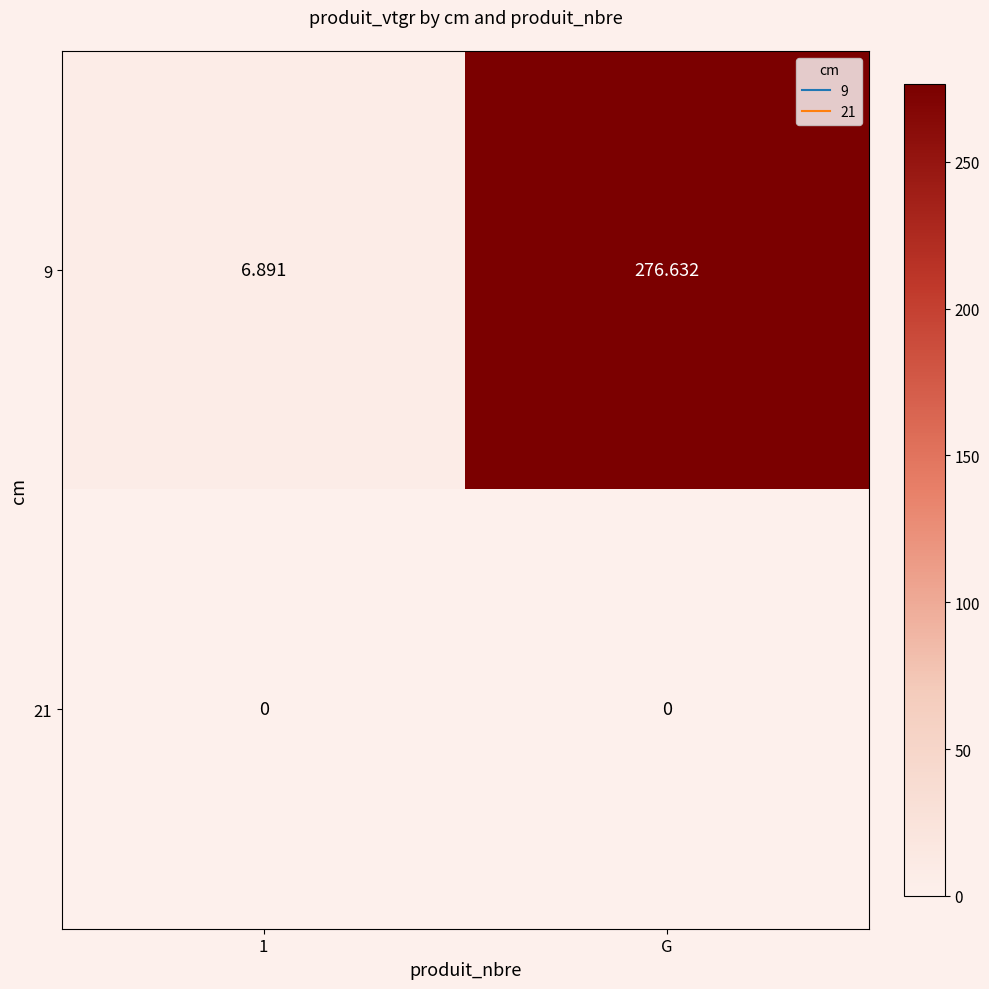

At which category is the sum across all series the highest?

G